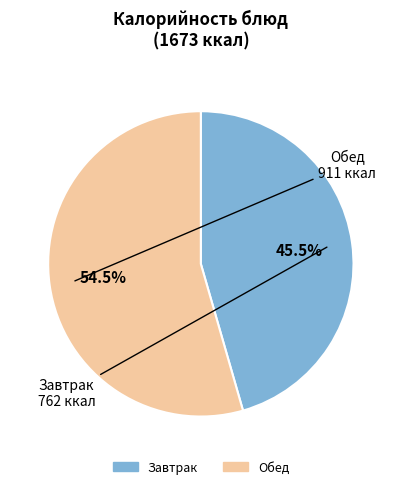

Is there a majority slice in this chart?

Yes